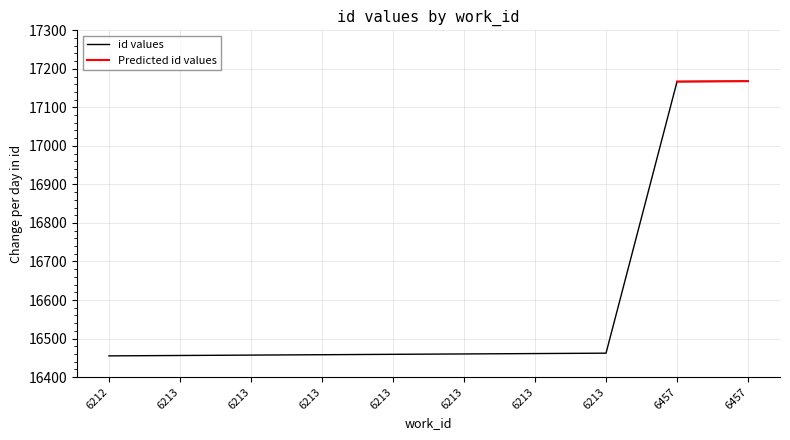

What is the sum of all values?

166003